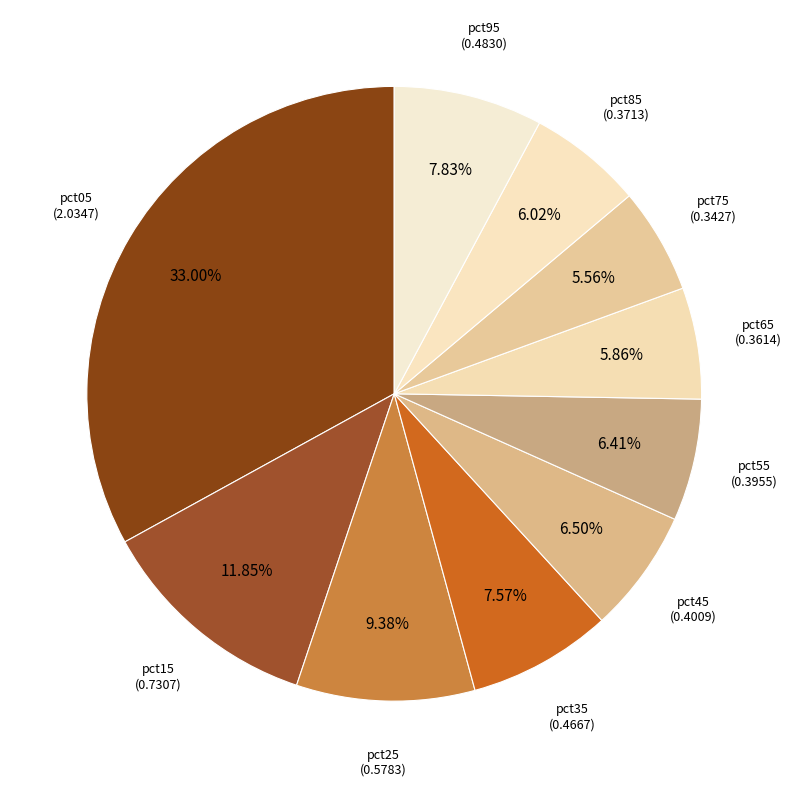

How many slices are in this pie chart?

10